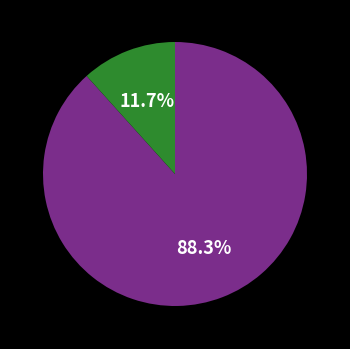

Is there a majority slice in this chart?

Yes